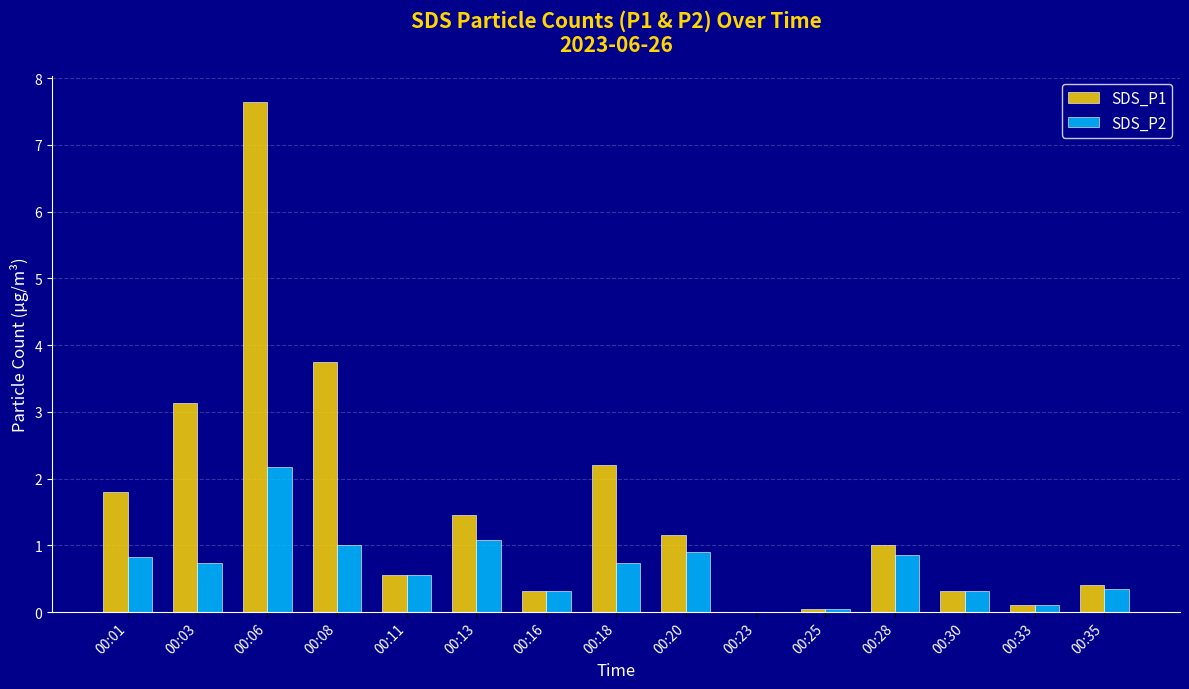

The SDS_P1 series shows 7.7 at 00:06. True or false?

True